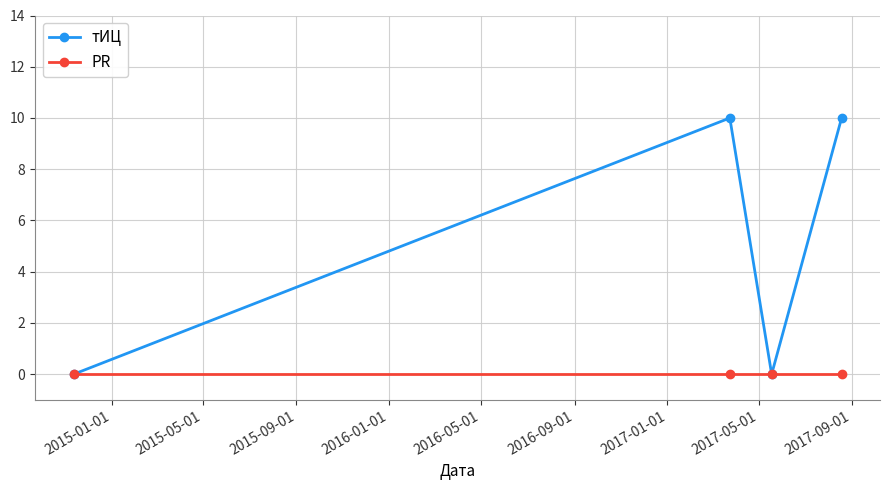

What is the difference between the maximum and minimum values in the тИЦ series?

10